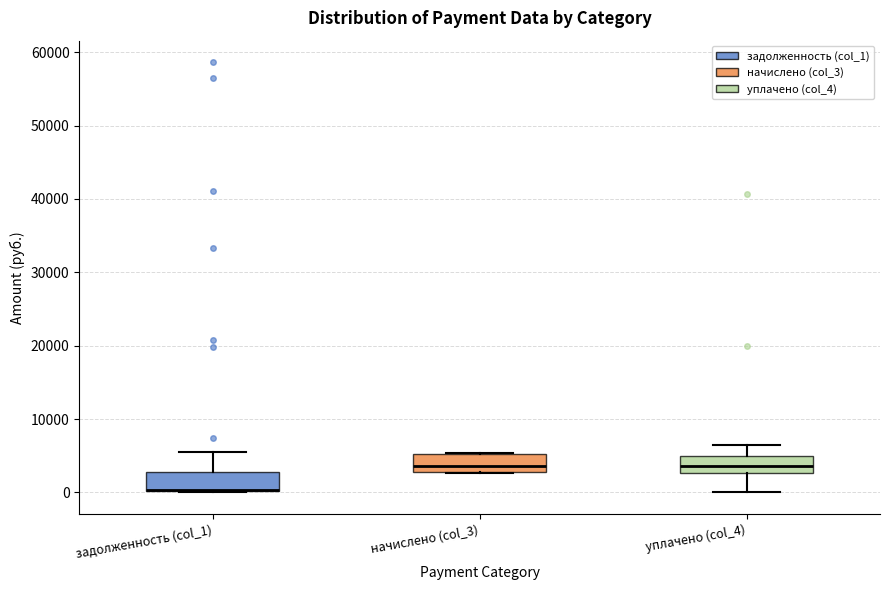

Reading left to right, transcribe this box plot: for each box, give where its median line is, the range the box spans, and where its two whiskers end, as read against the y-axis. The values are not printed on the chart, so give them approximately, as read against the axis.

задолженность (col_1): median 0 (drawn on the box's lower edge), box 0 to 3000, whiskers 0 to 6000
начислено (col_3): median 4000, box 3000 to 5000, whiskers 3000 to 5000
уплачено (col_4): median 4000, box 3000 to 5000, whiskers 0 to 7000